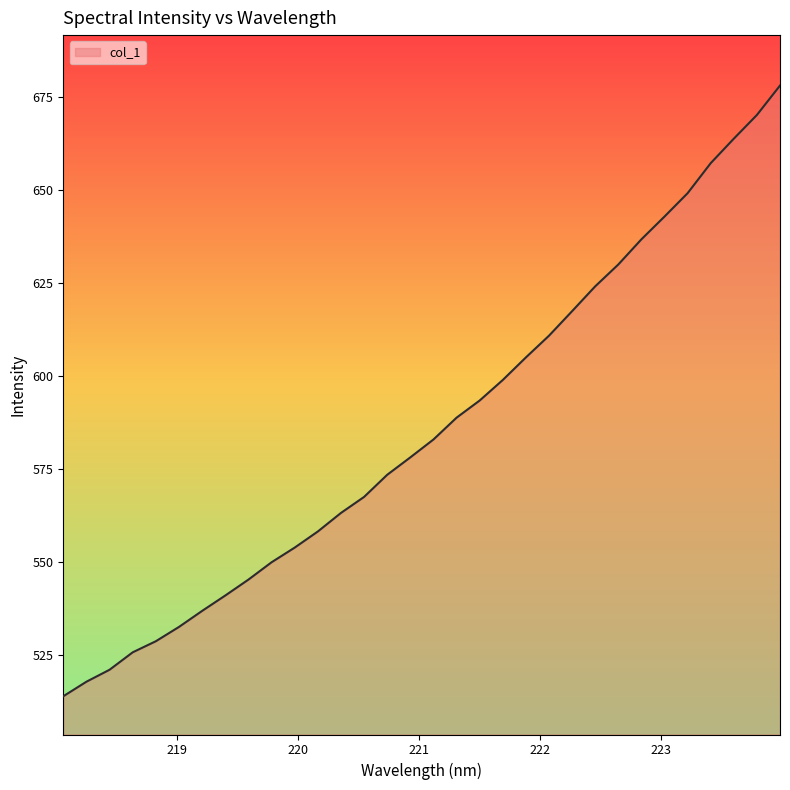

What is the greatest value displayed?

678.2